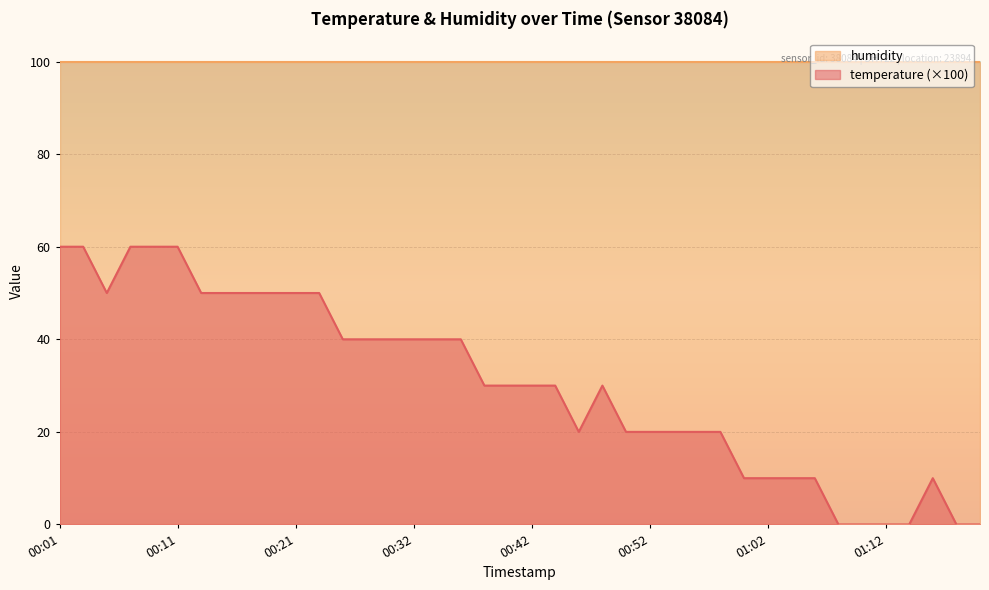

List the labels in order of value, largest first.

00:01, 00:03, 00:07, 00:09, 00:11, 00:05, 00:13, 00:15, 00:17, 00:19, 00:21, 00:23, 00:26, 00:28, 00:30, 00:32, 00:34, 00:36, 00:38, 00:40, 00:42, 00:44, 00:48, 00:46, 00:50, 00:52, 00:54, 00:56, 00:58, 01:00, 01:02, 01:04, 01:06, 01:16, 01:08, 01:10, 01:12, 01:14, 01:18, 01:20